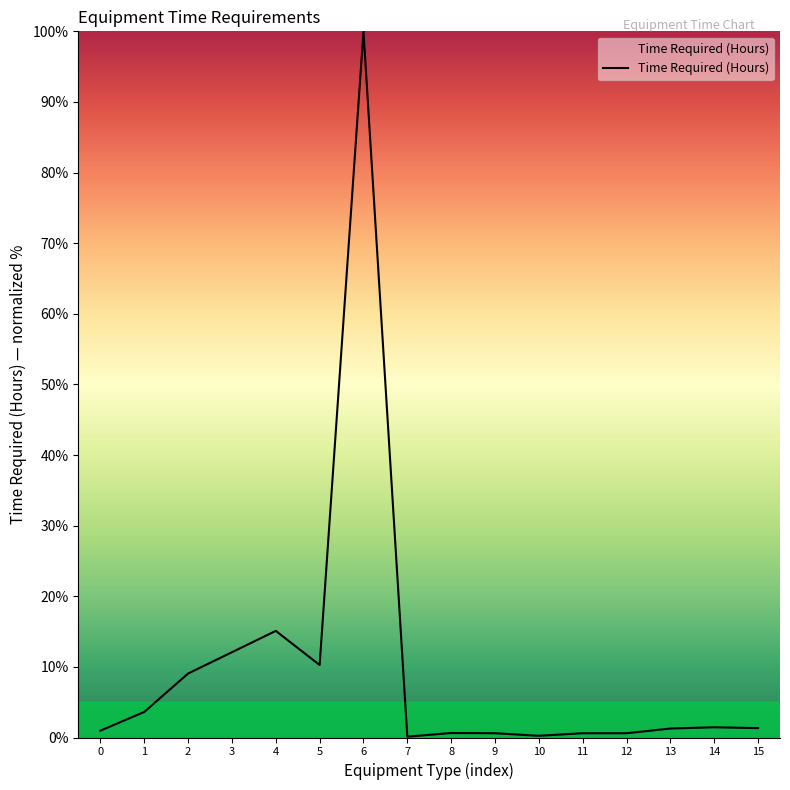

Between 6 and 5, which is larger?

6